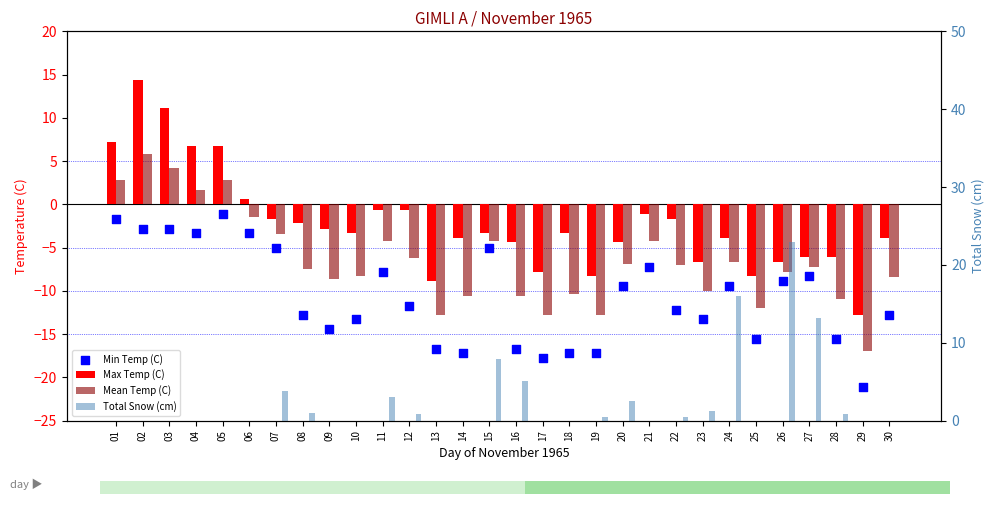

What are all the series names shown in the legend?

Max Temp (C), Mean Temp (C), Min Temp (C), Total Snow (cm)